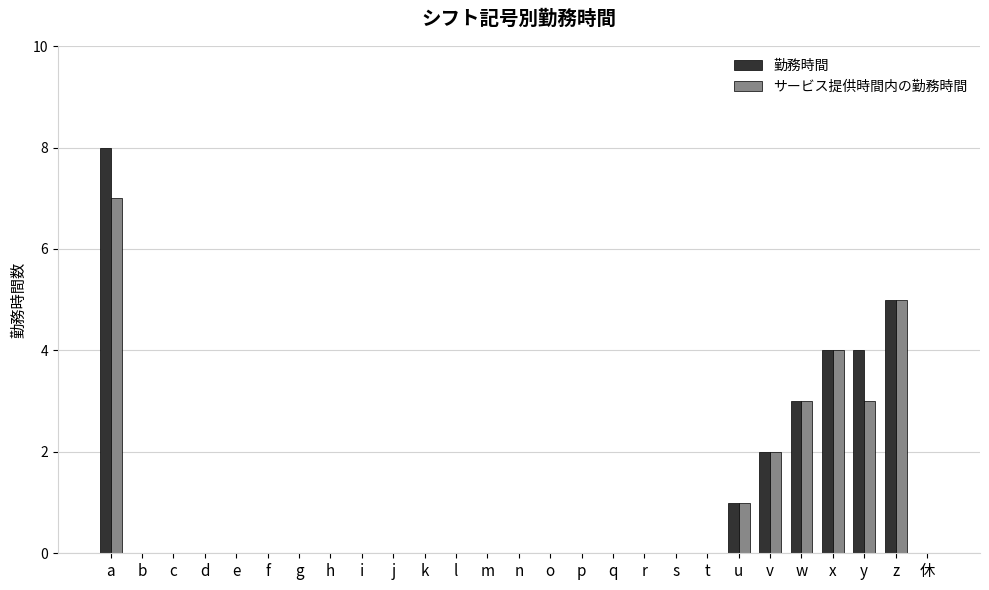

What are all the series names shown in the legend?

勤務時間, サービス提供時間内の勤務時間